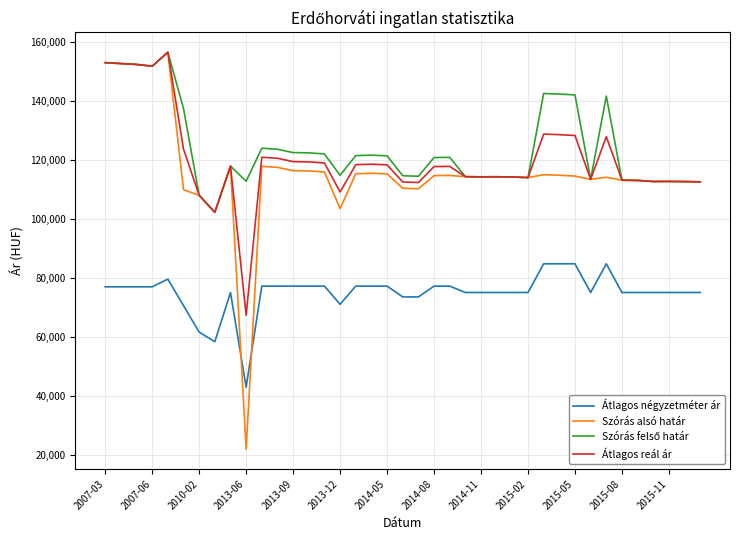

What is the minimum value shown in the chart?

21933